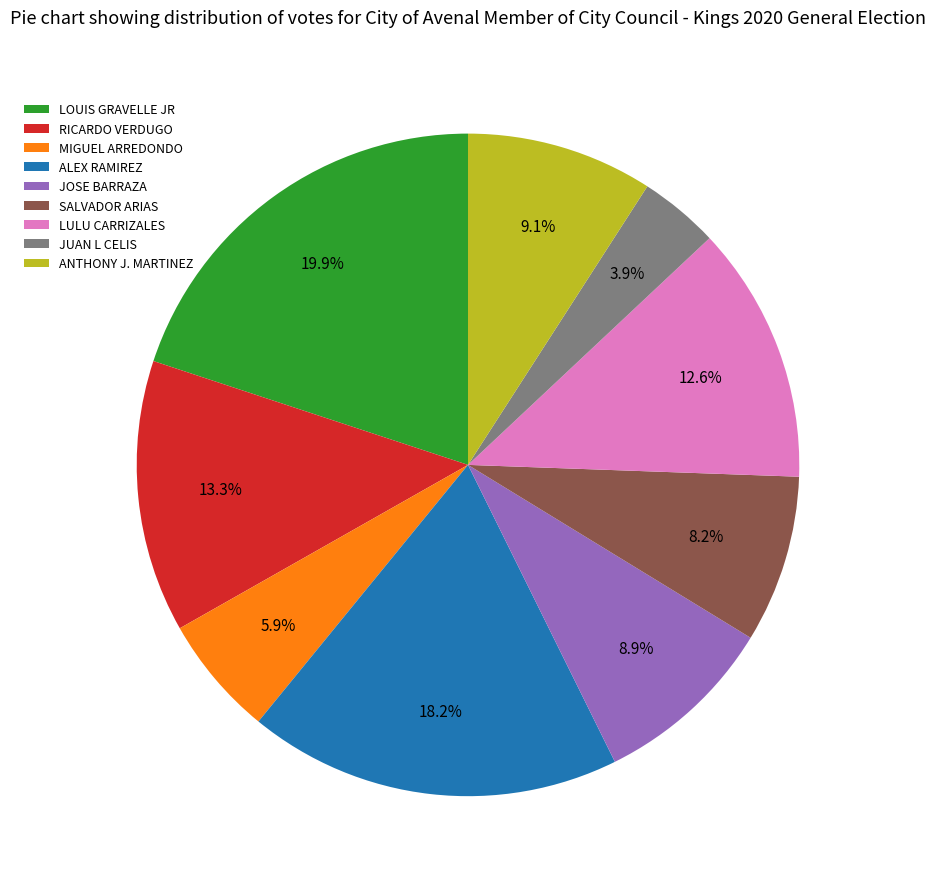

To the nearest percent, what portion does SALVADOR ARIAS represent?

8%